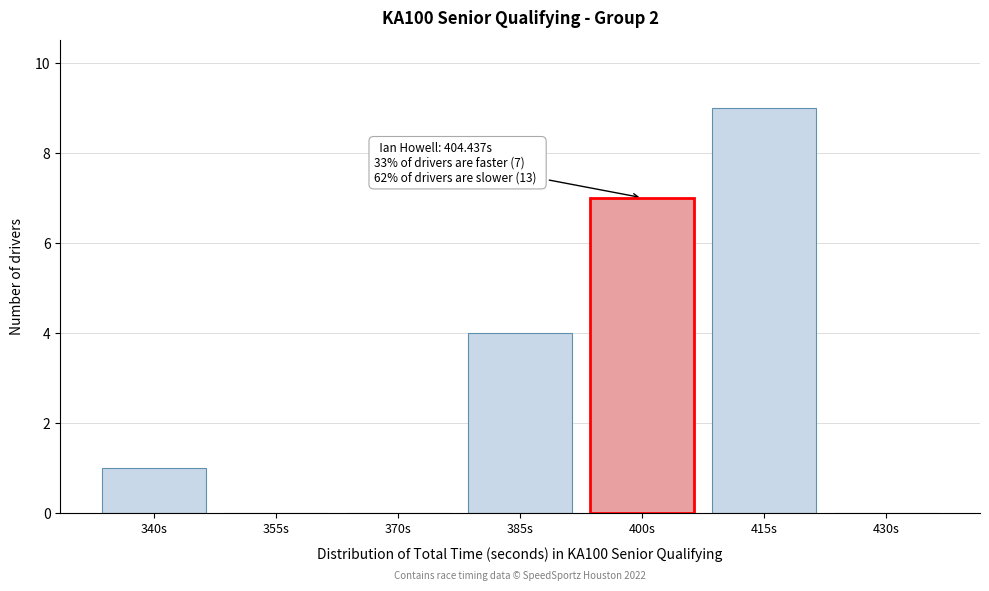

Reading left to right, list all the values displayed in this chart.

340s=1	355s=0	370s=0	385s=4	400s=7	415s=9	430s=0